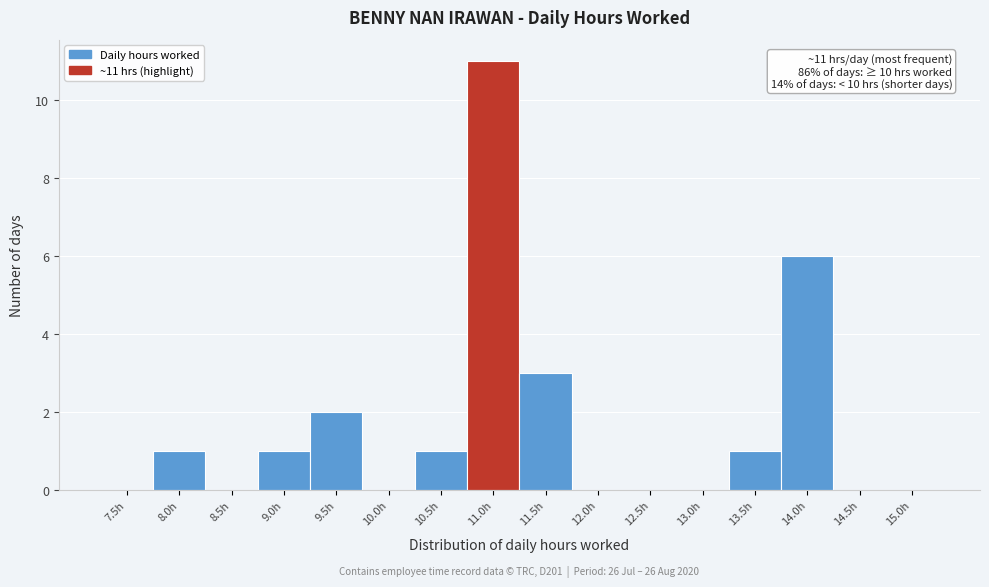

Reading right to left, extract all data points from this chart.

15.0h=0	14.5h=0	14.0h=6	13.5h=1	13.0h=0	12.5h=0	12.0h=0	11.5h=3	11.0h=11	10.5h=1	10.0h=0	9.5h=2	9.0h=1	8.5h=0	8.0h=1	7.5h=0